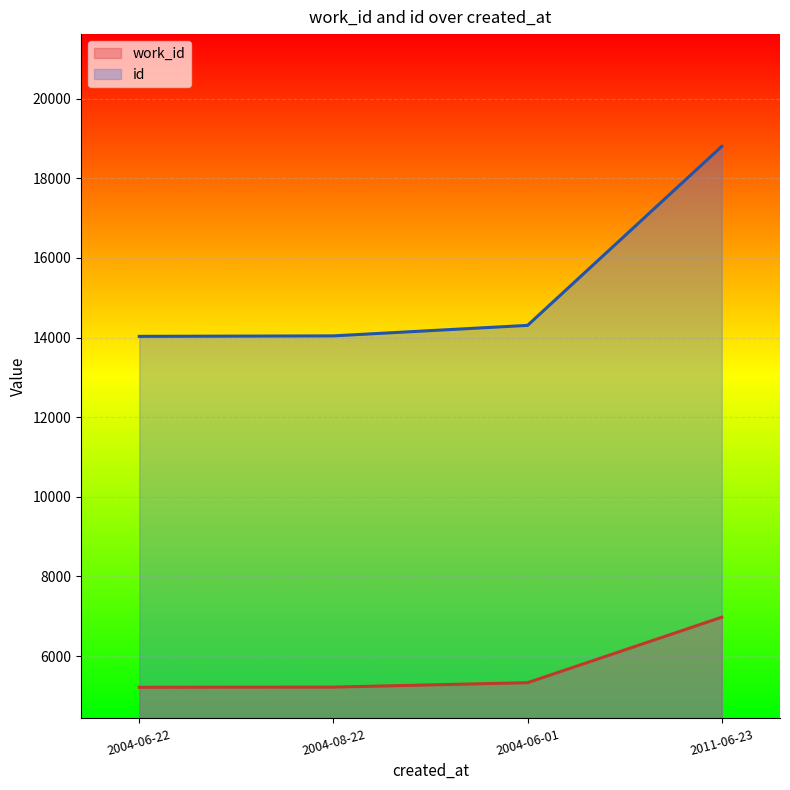

At which label does id reach its peak?

2011-06-23